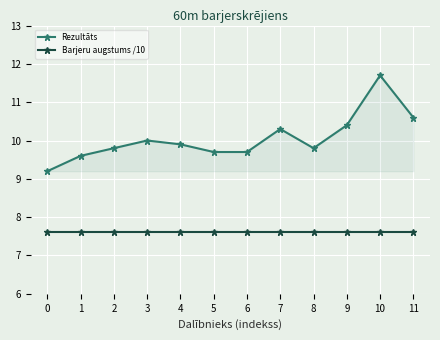

At 0, list the series in order from smallest to largest.

Barjeru augstums /10, Rezultāts